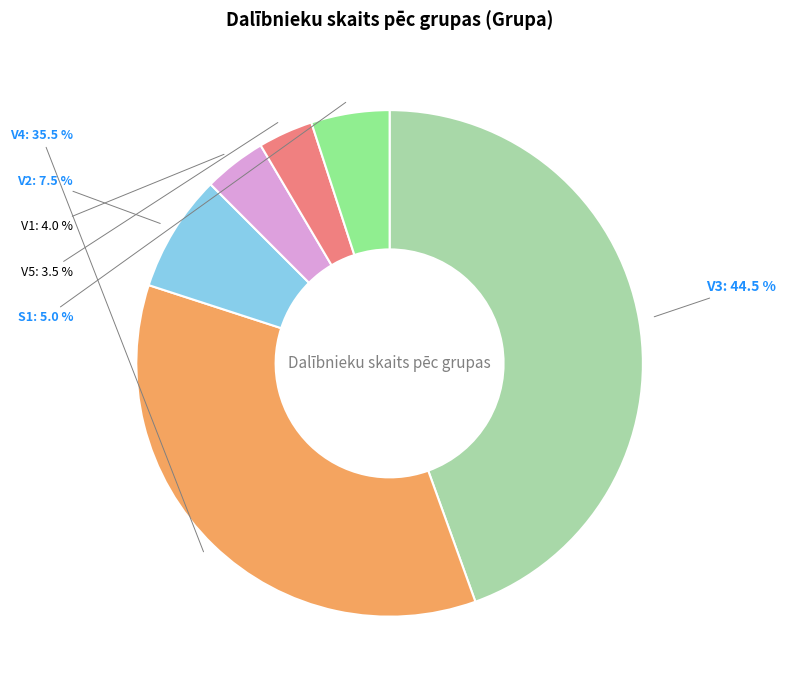

Does any single category account for the majority?

No